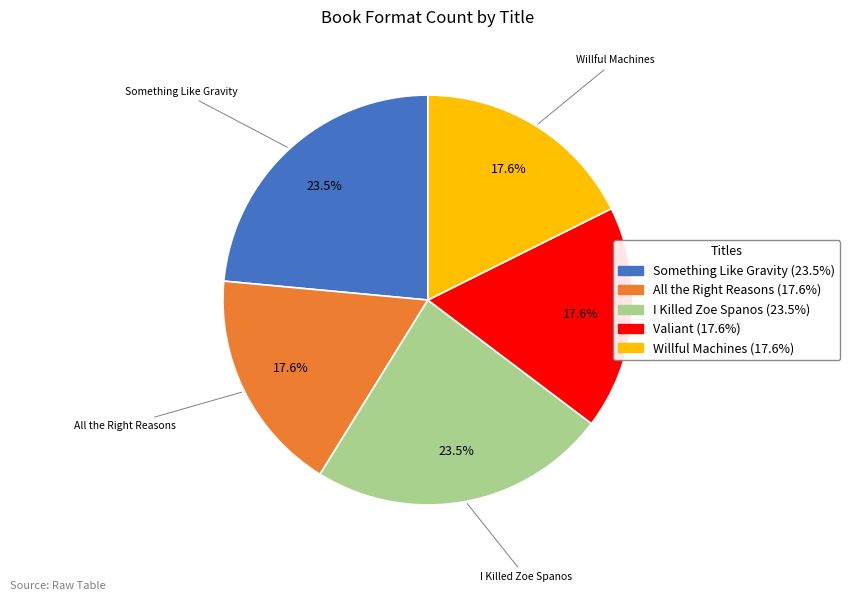

Does Valiant represent more than half of the total?

No